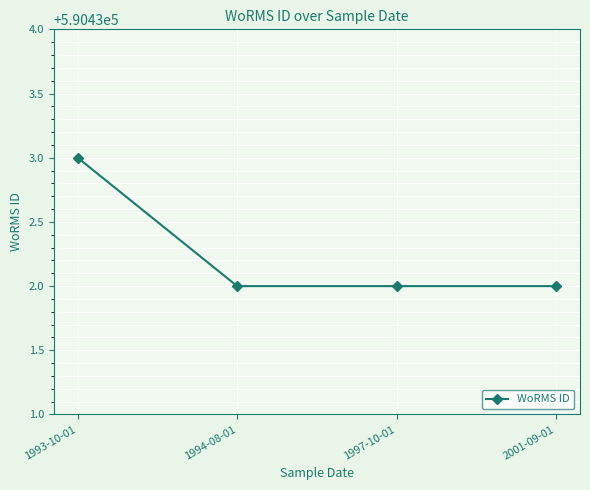

Does the chart display data point markers on the line(s)?

Yes